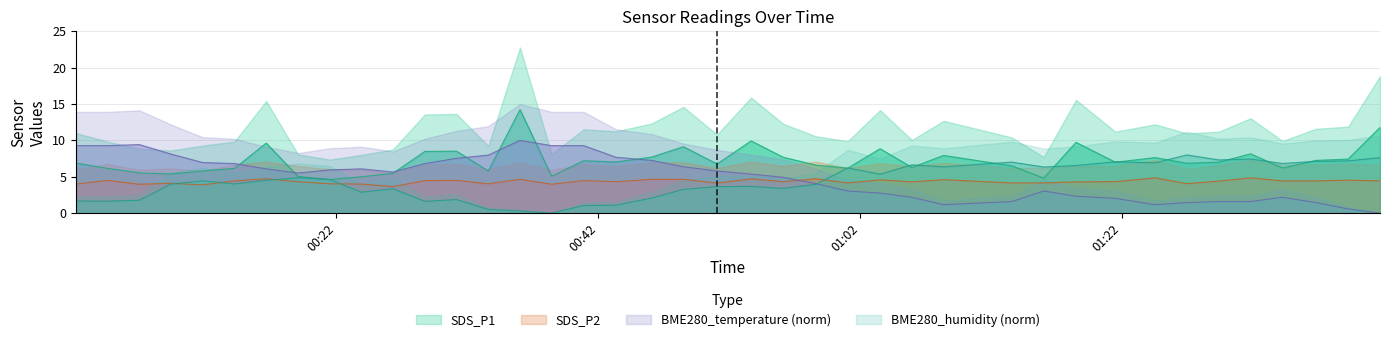

How many interior local peaks does the BME280_humidity series have?

11